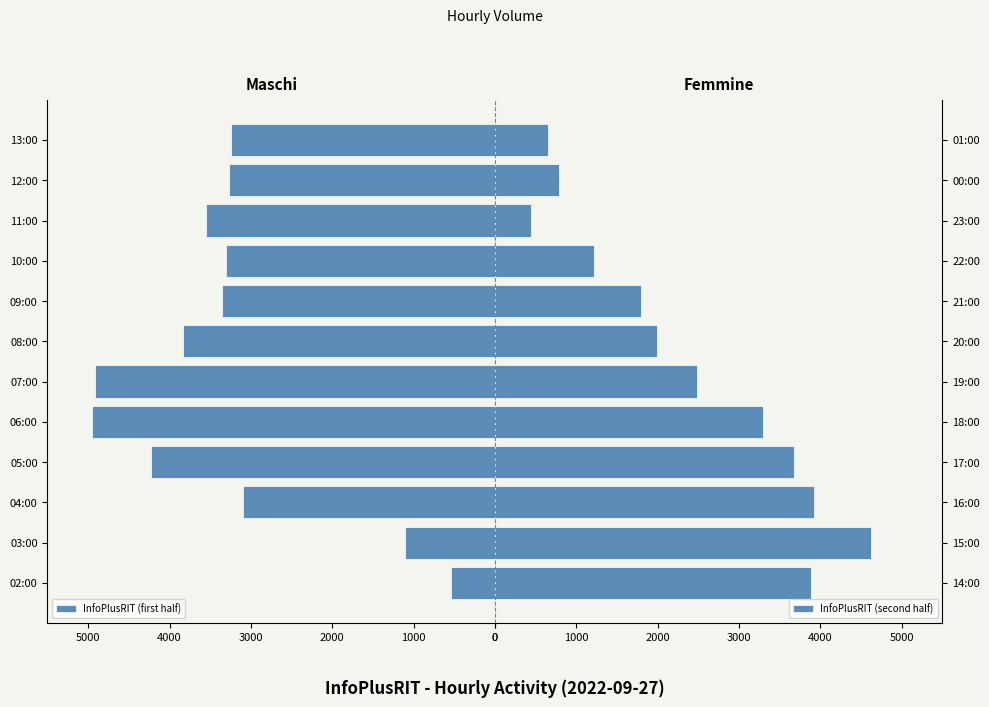

What are all the series names shown in the legend?

InfoPlusRIT (first half), InfoPlusRIT (second half)